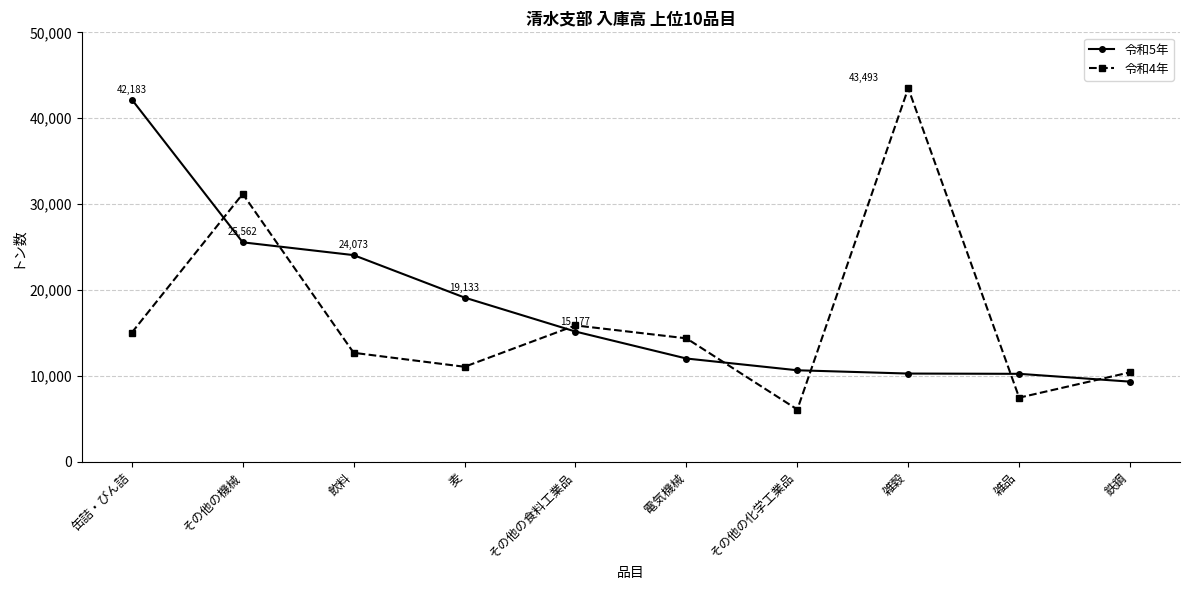

Which series has the widest spread of values?

令和4年